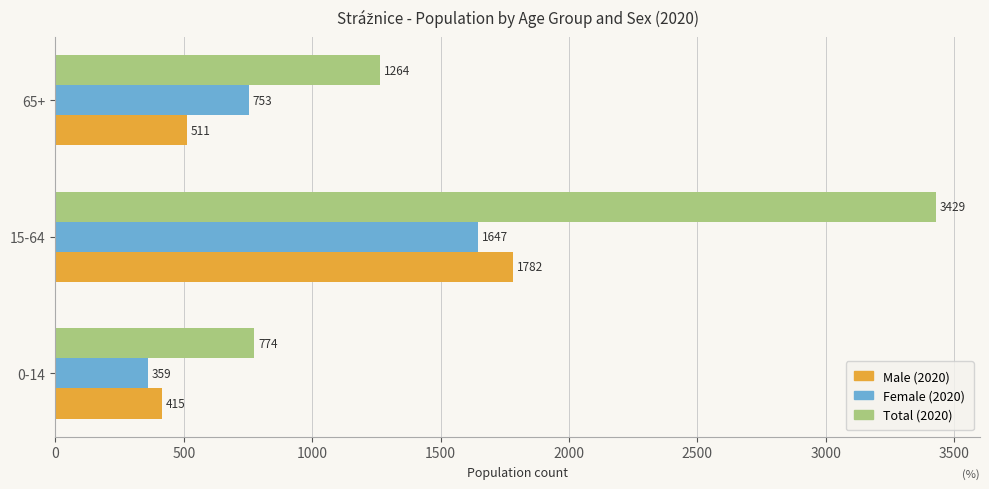

Is the value of Female (2020) at 0-14 greater than the value of Male (2020) at 0-14?

No